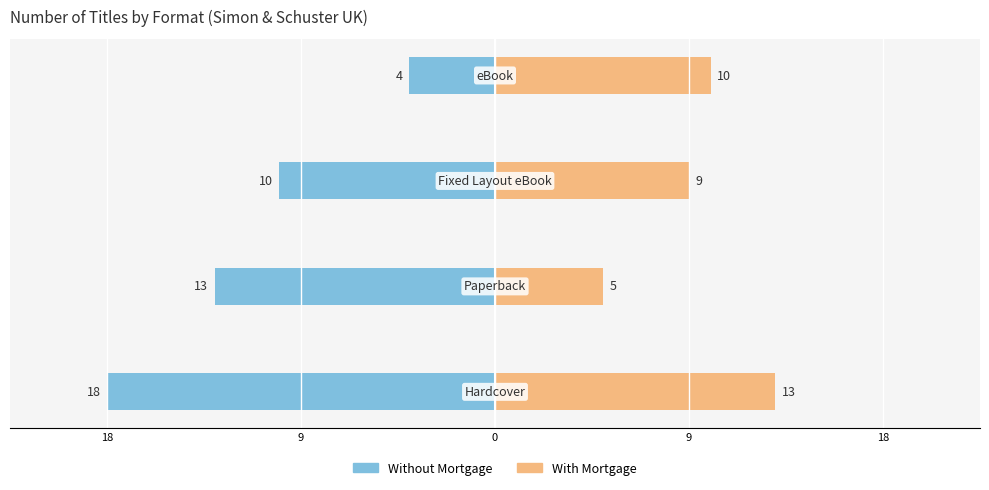

What is the sum of the With Mortgage values at 0 and 9?

14